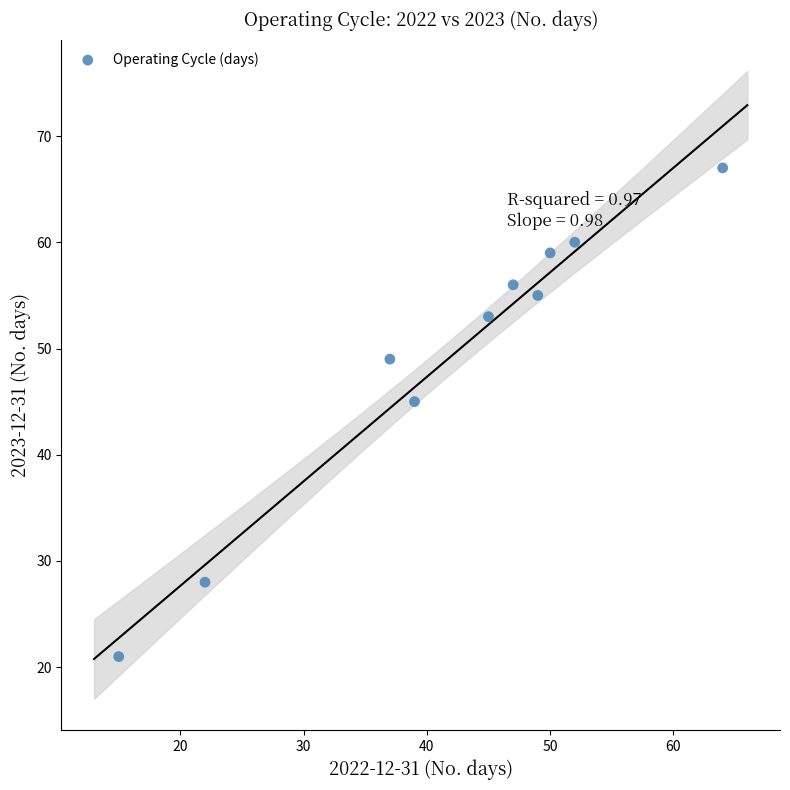

What Y value in the scatter plot is closest to 44?

45